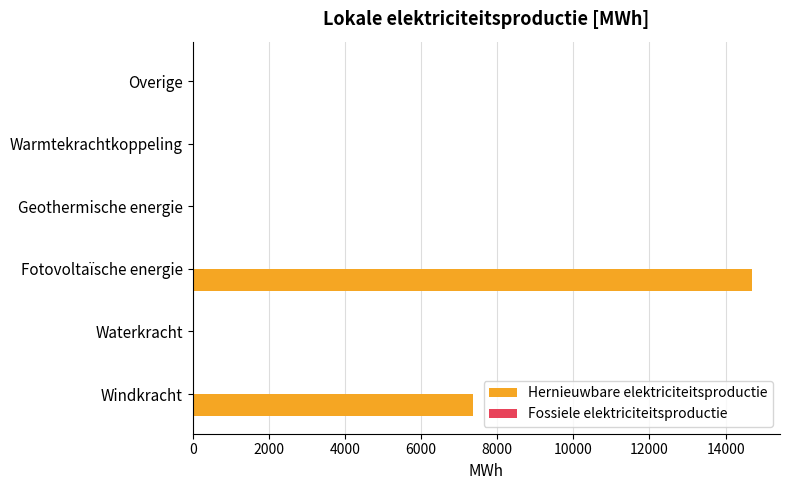

True or false: the data shows 9124.4 at Warmtekrachtkoppeling.

False